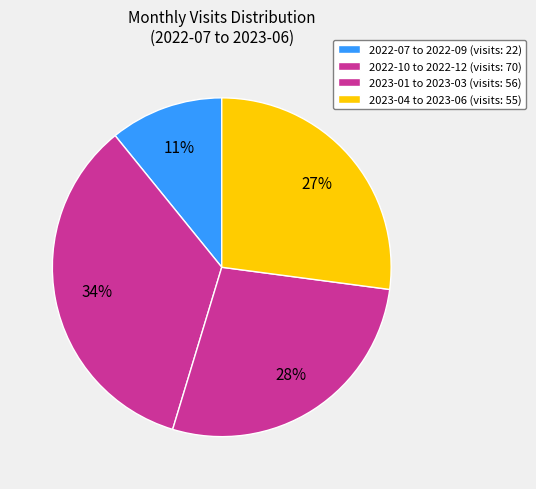

How many segments does this pie chart have?

4